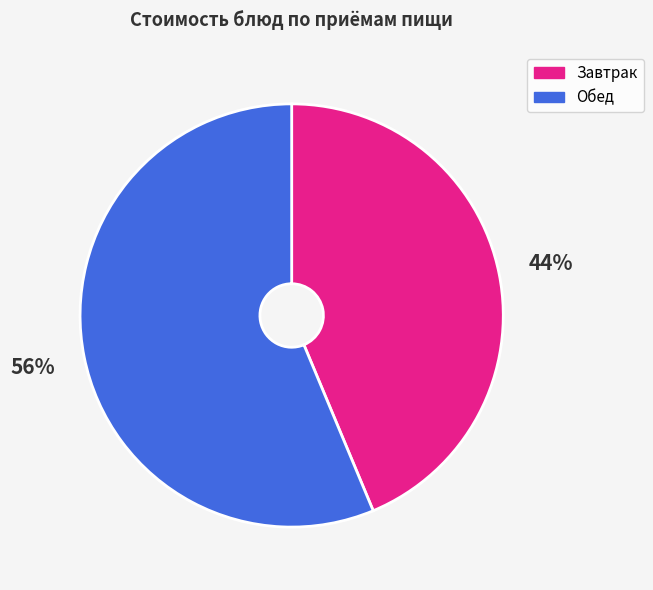

Which category has the biggest portion of the pie?

Обед